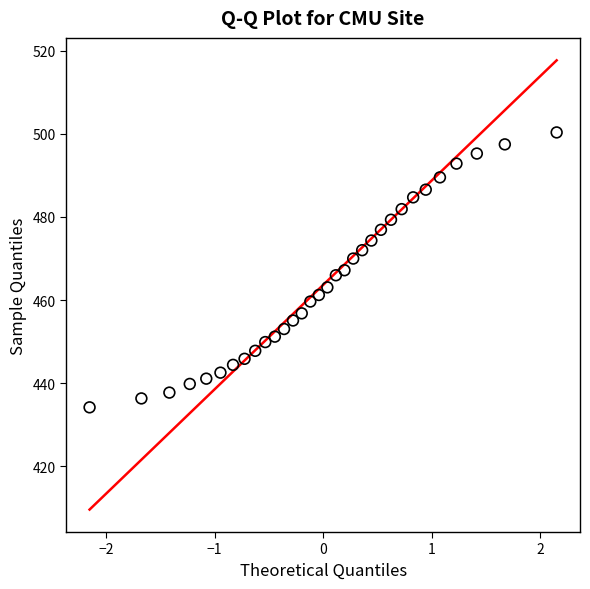

What is the range of Y values (max minus min)?

66.1